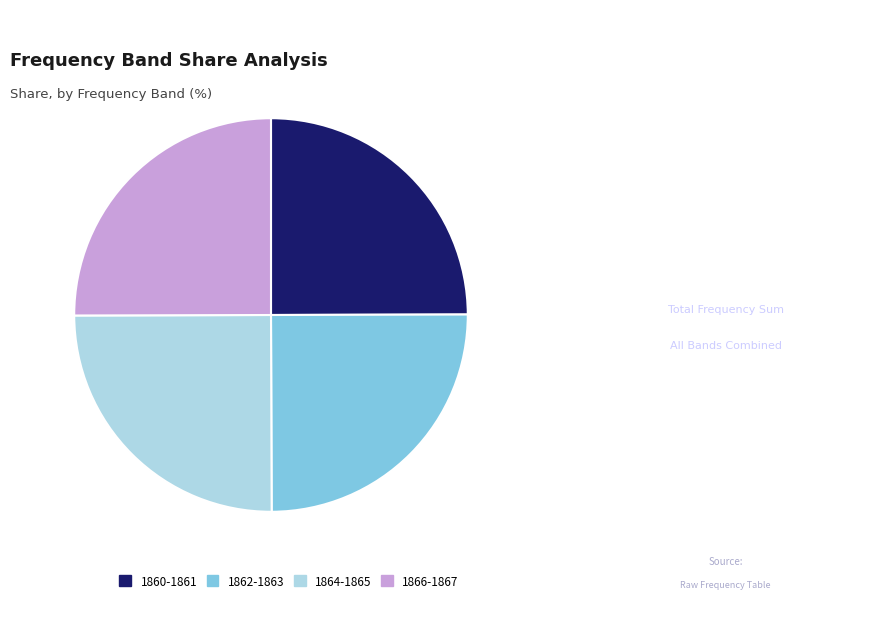

Is it true that 1866-1867 is 25% of the pie?

True